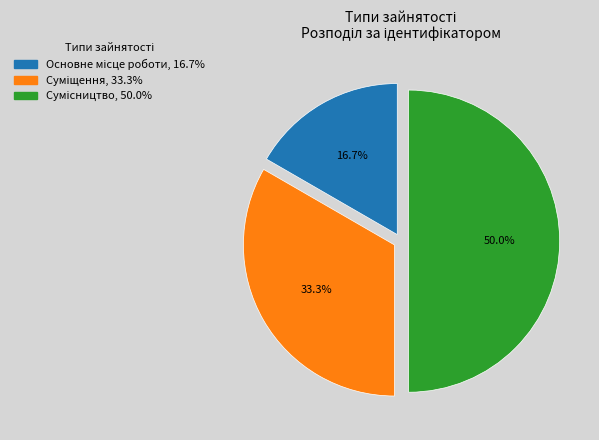

How many slices are in this pie chart?

3